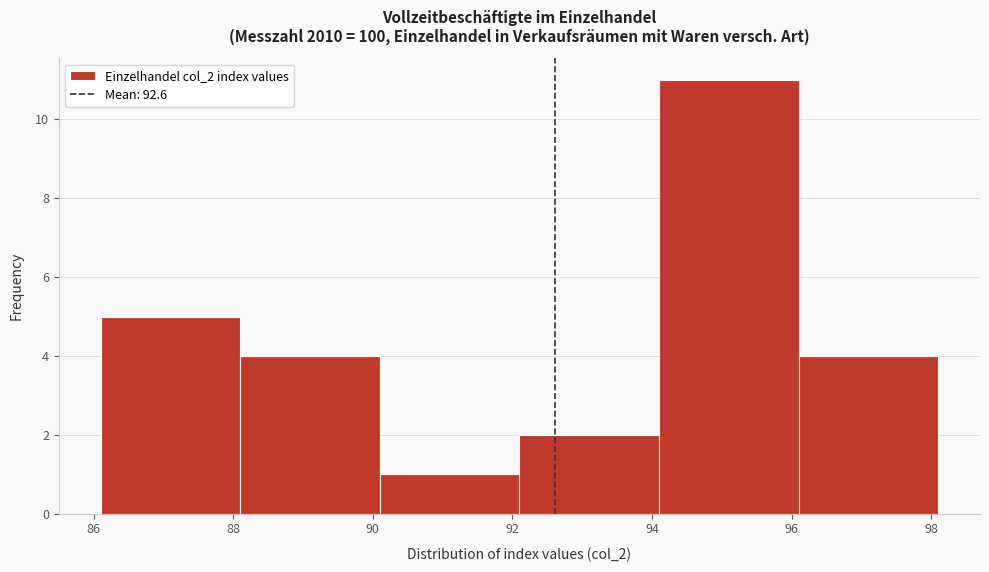

Reading left to right, list every bar in this chart as the range it spans on the x-axis followed by its height. Neither the bar edges nor the heights are printed on the chart, so give them approximately, as read against the axes.

86.1 to 88.1: 5
88.1 to 90.1: 4
90.1 to 92.1: 1
92.1 to 94.1: 2
94.1 to 96.1: 11
96.1 to 98.1: 4